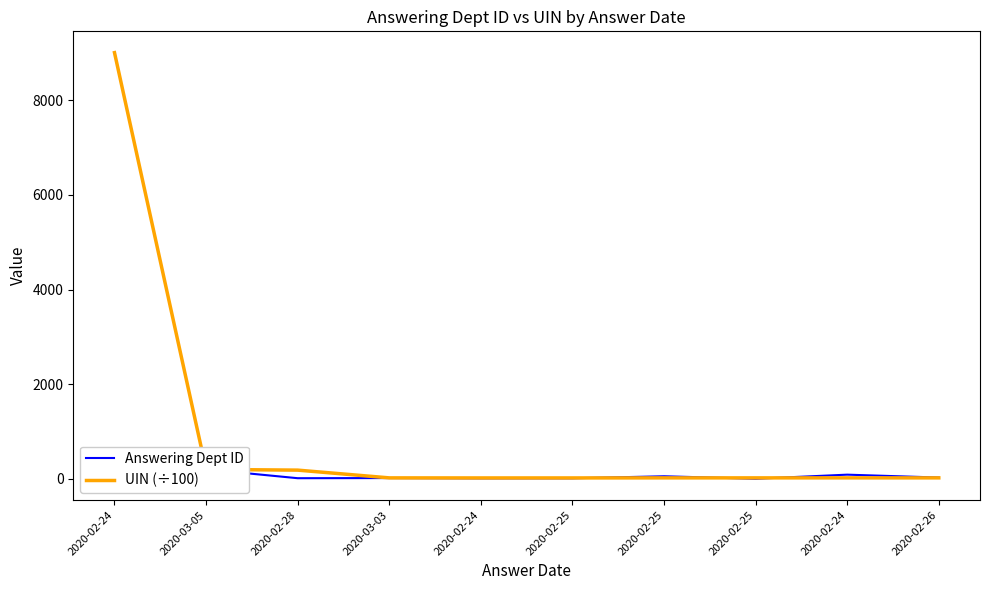

How many intersections are there between UIN (÷100) and Answering Dept ID?

5